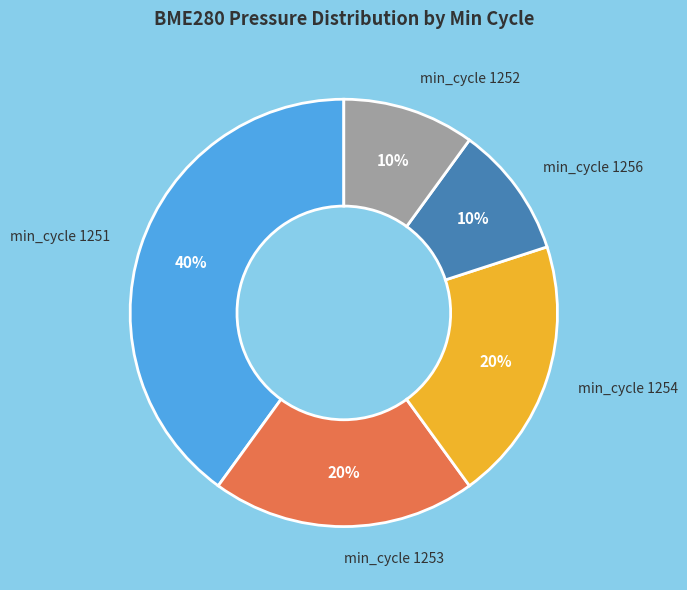

How many segments does this pie chart have?

5